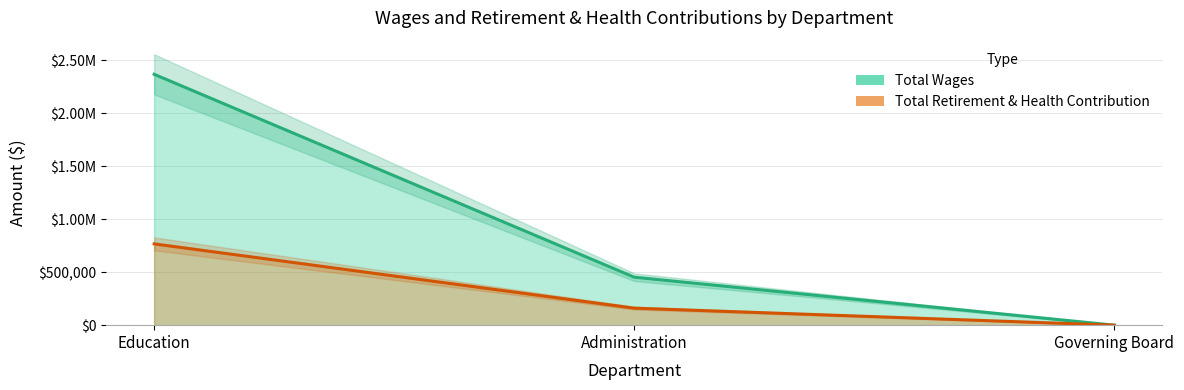

What is the label of the 3rd point from the left?

Governing Board